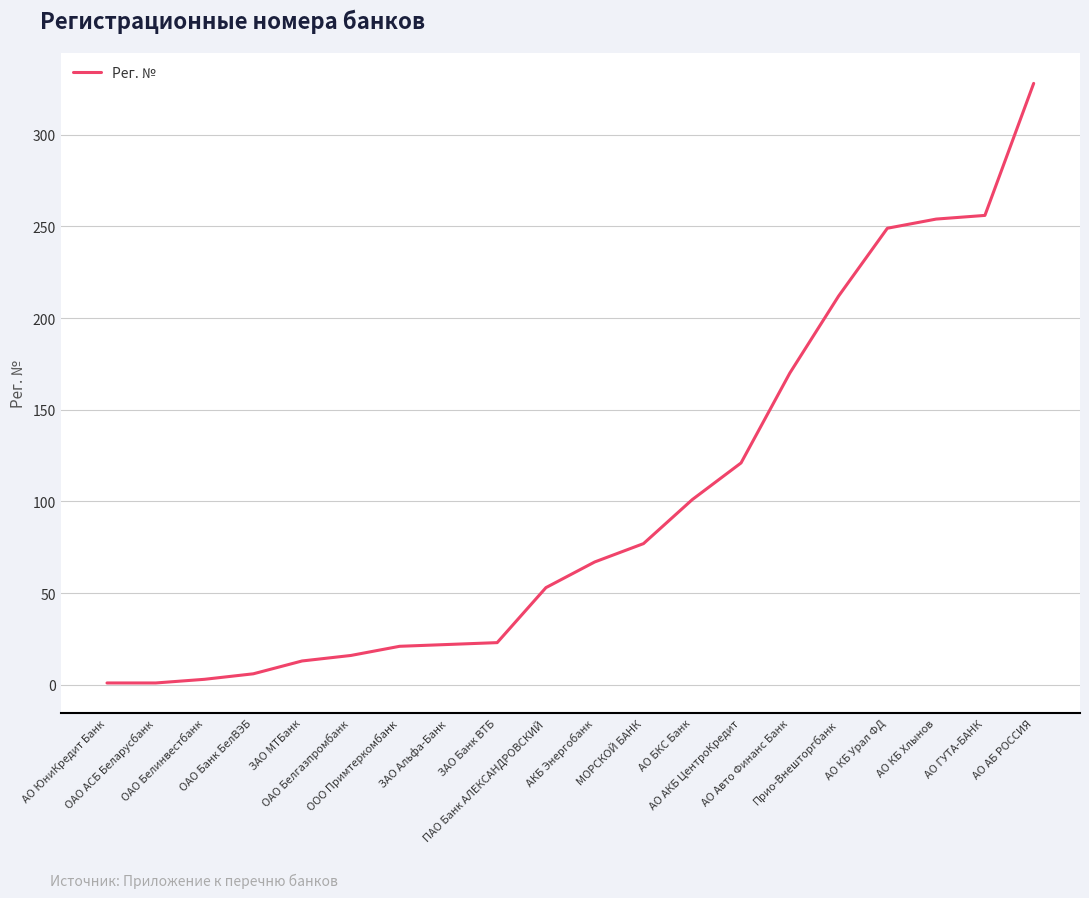

What is the difference between the maximum and minimum values?

327